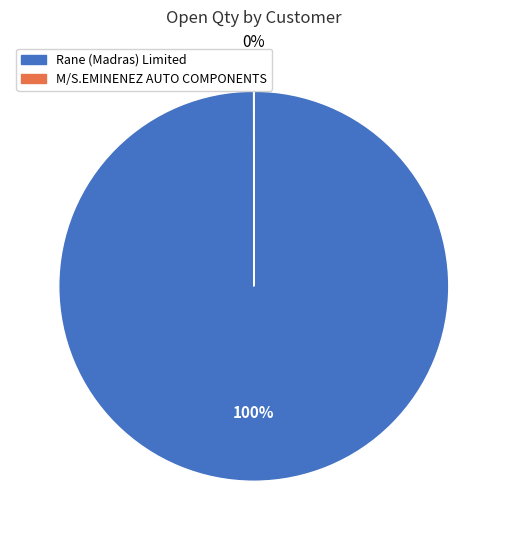

Does any single category account for the majority?

Yes